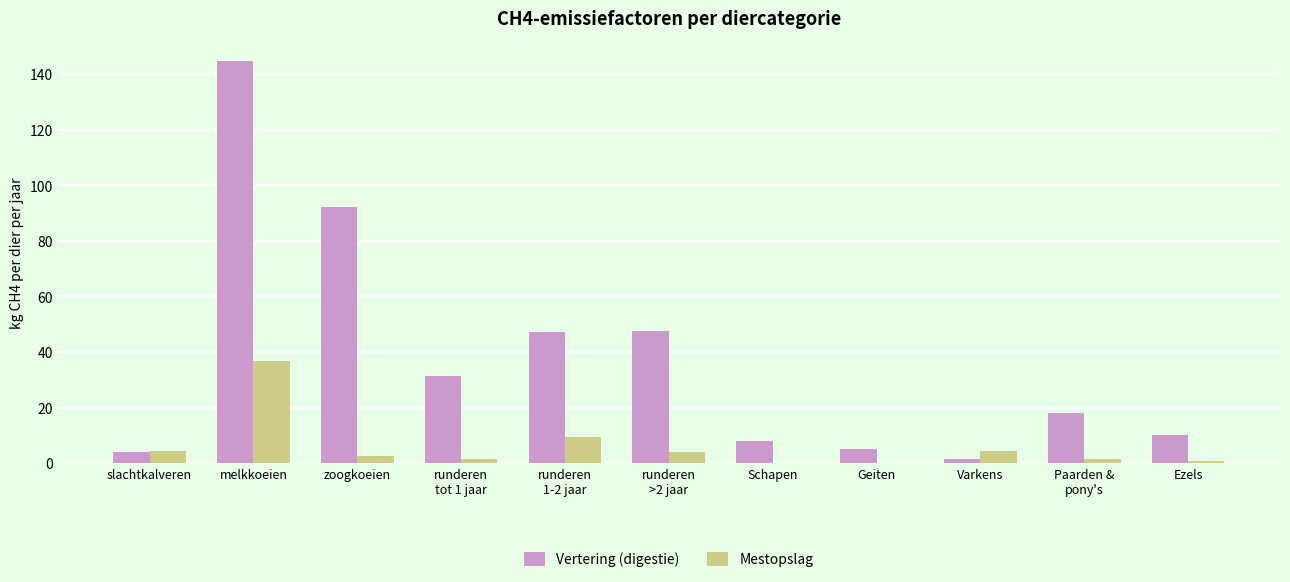

The value of Vertering (digestie) at Geiten is 5.0. True or false?

True